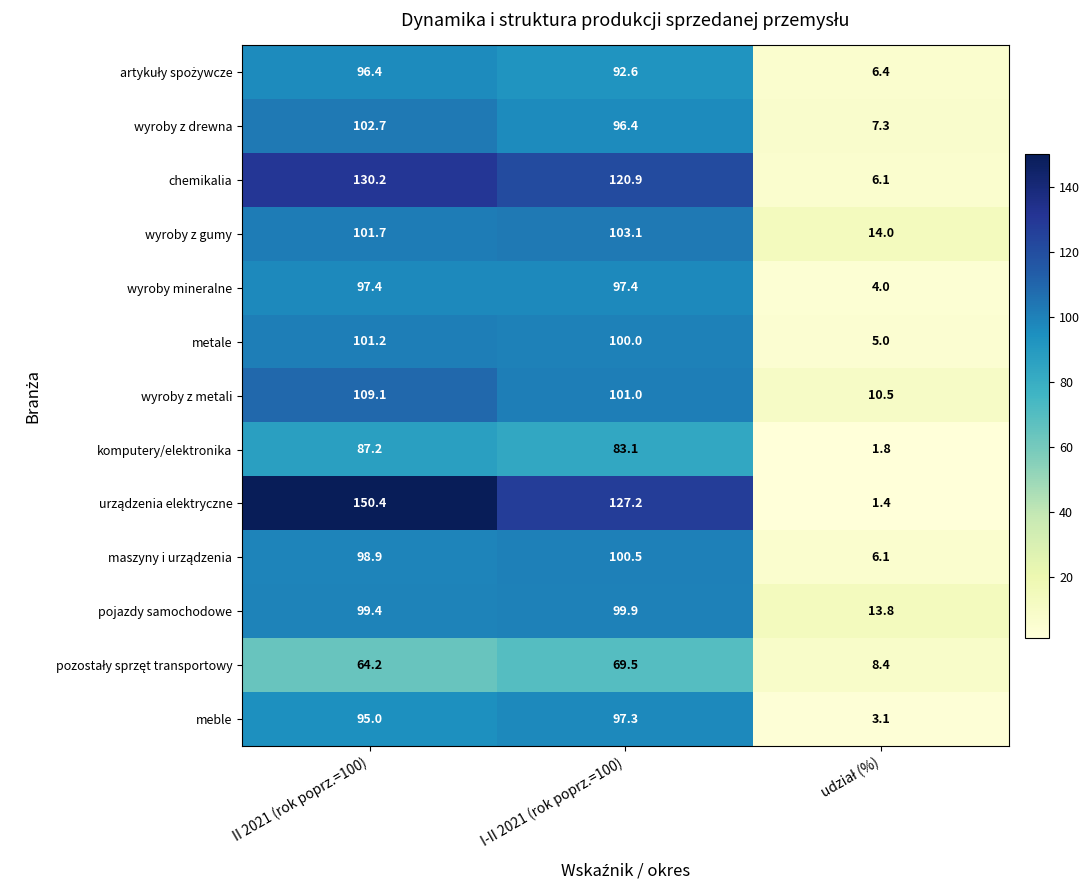

What is the total value across all series at II 2021 (rok poprz.=100)?

1333.8